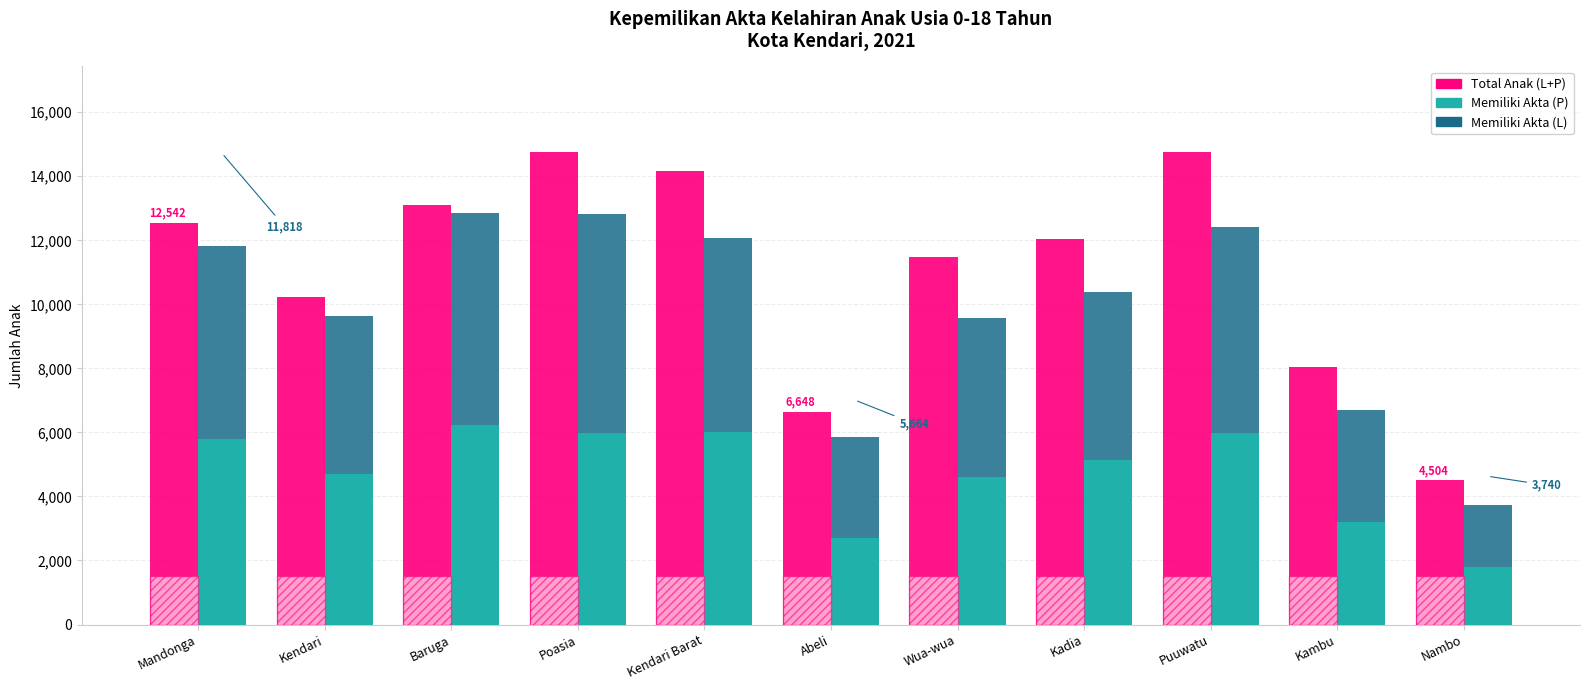

At which label is Total Anak (L+P) closest to 9637?

Kendari